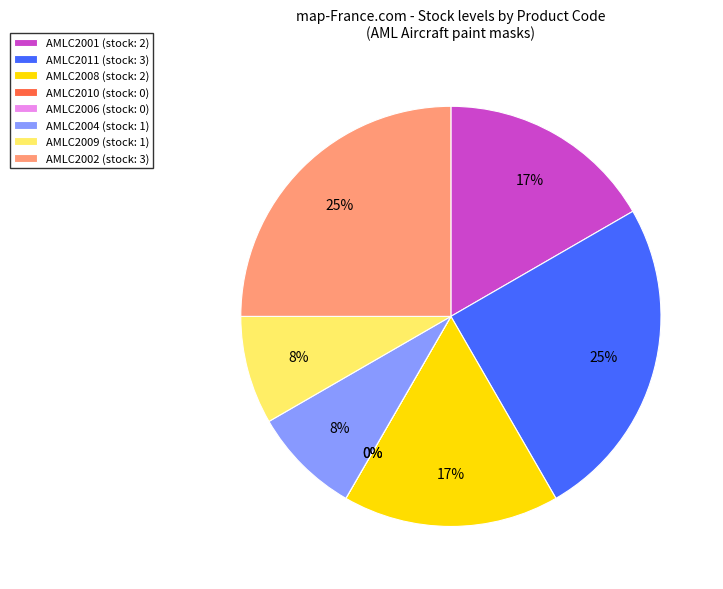

Count the number of slices in the pie.

8